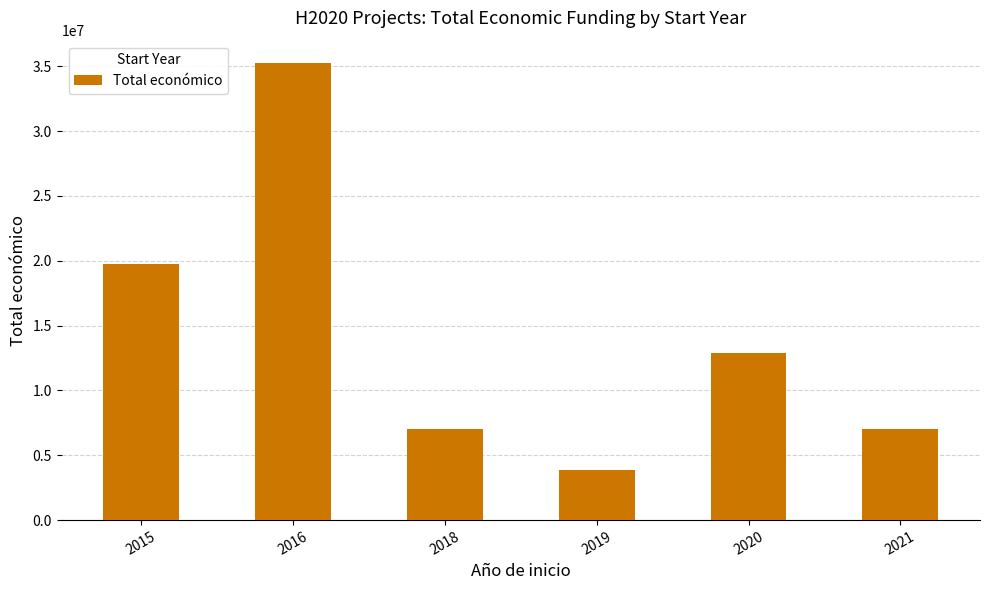

The value at 2021 is 6999449. True or false?

True